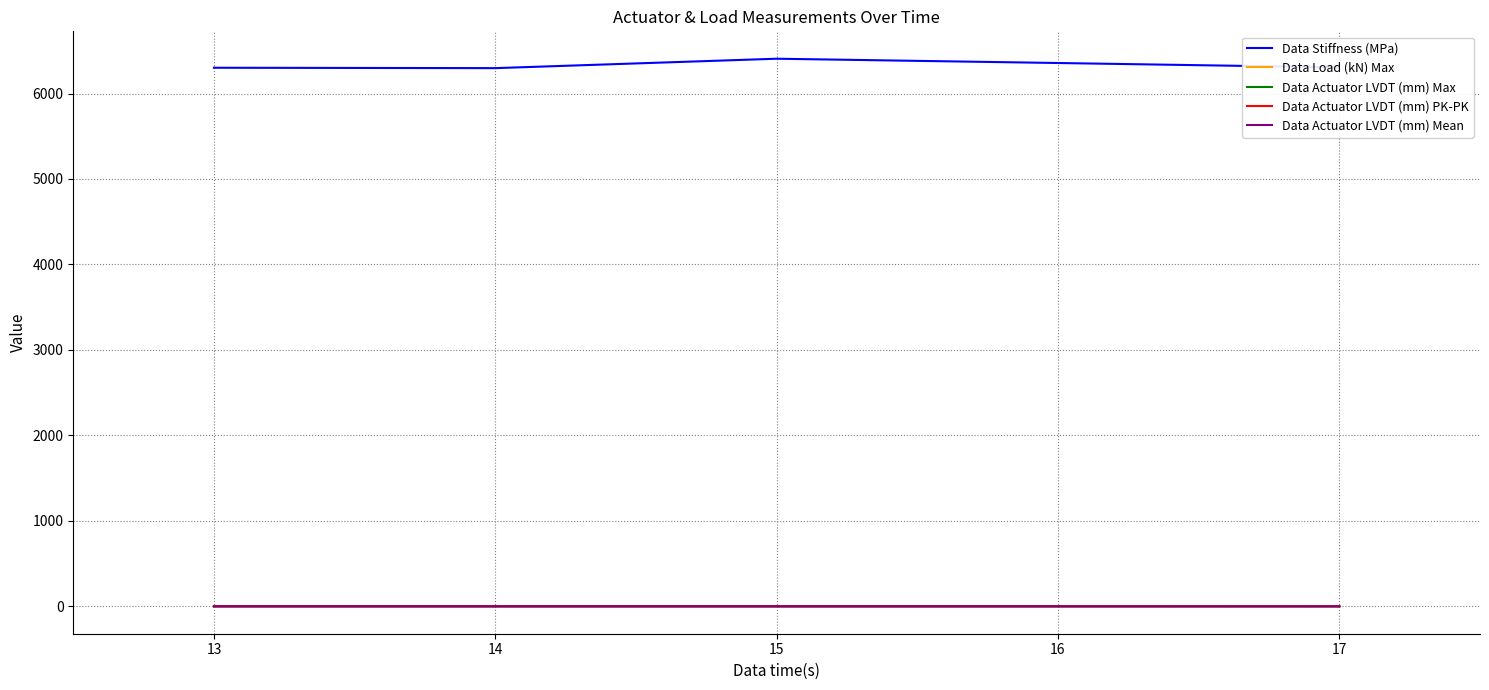

Which series has the largest total across all categories?

Data Stiffness (MPa)